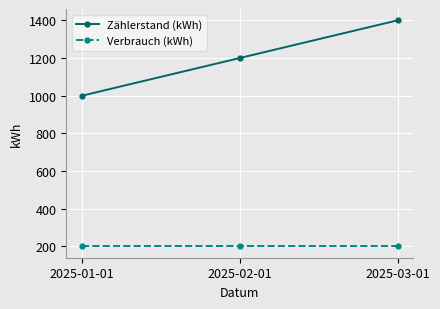

Which series has the largest total across all categories?

Zählerstand (kWh)